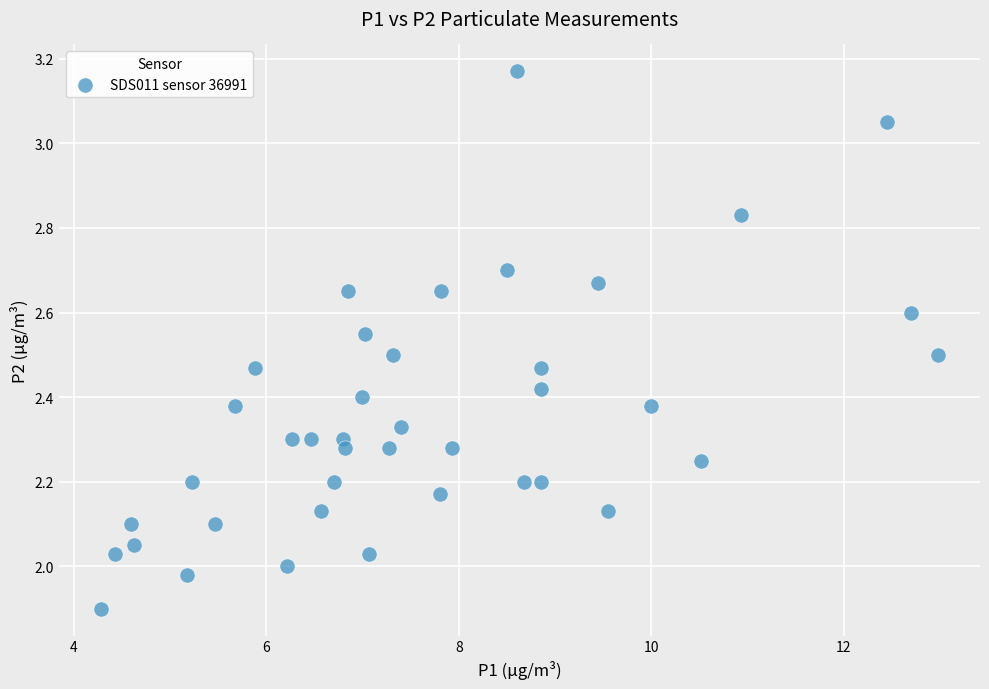

What is the range of X values (max minus min)?

8.7